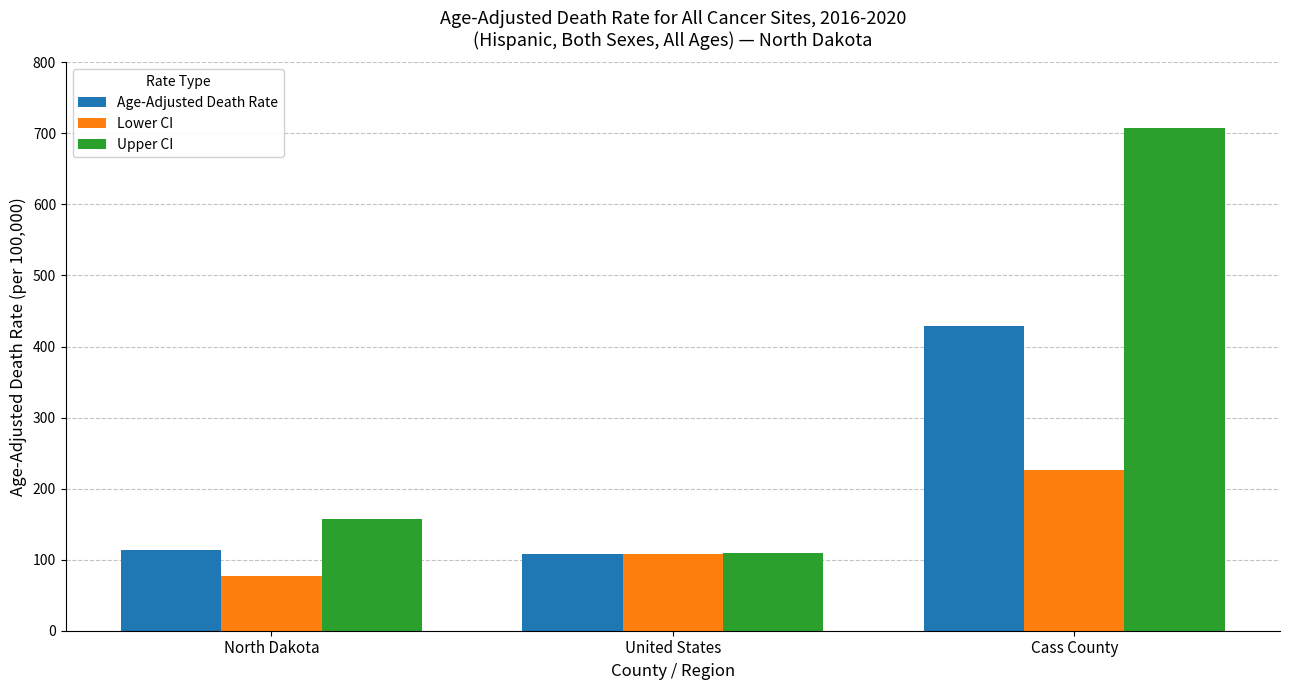

How many bars are there in total?

9